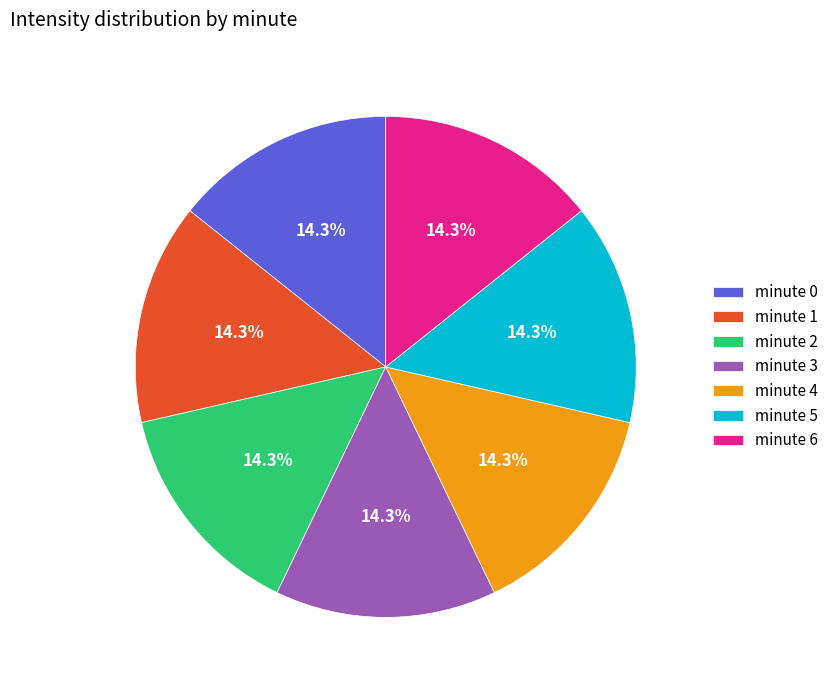

Does any single category account for the majority?

No